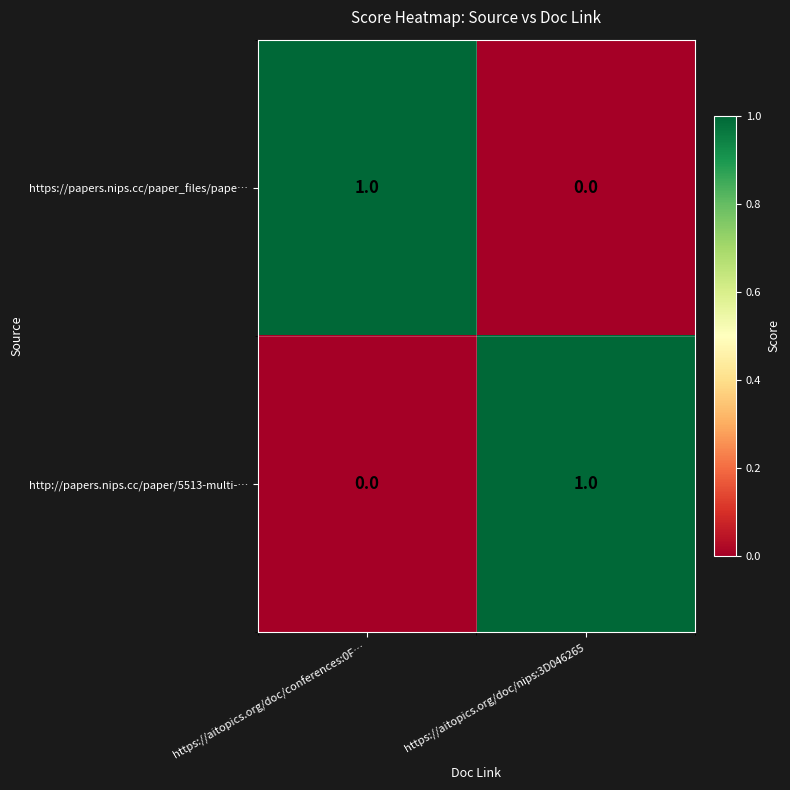

Where is https://papers.nips.cc/paper_files/pape… nearest to the value 0?

https://aitopics.org/doc/nips:3D046265